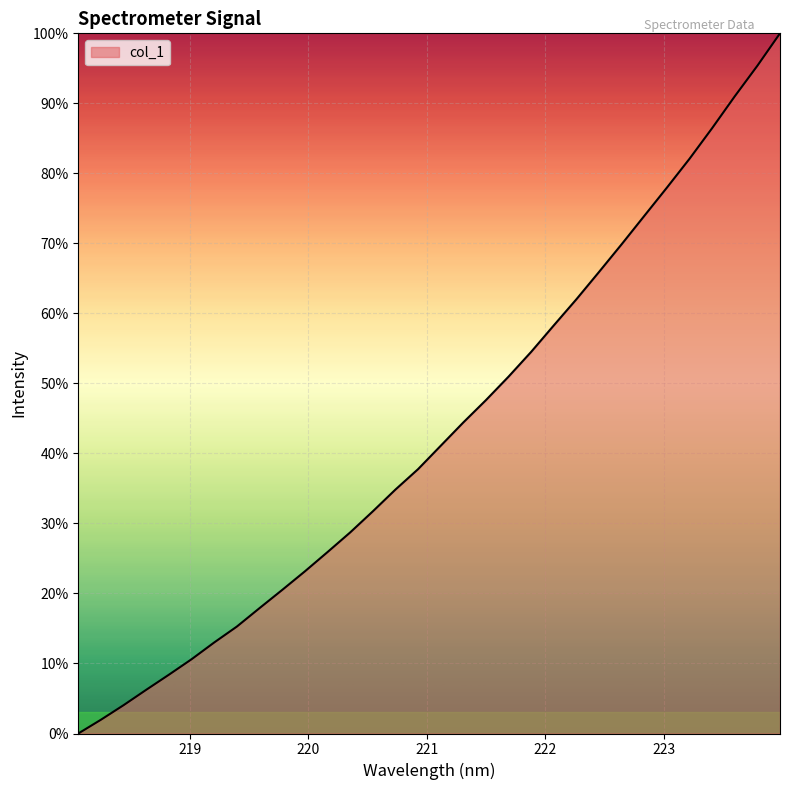

What is the maximum value shown in the chart?

100.0